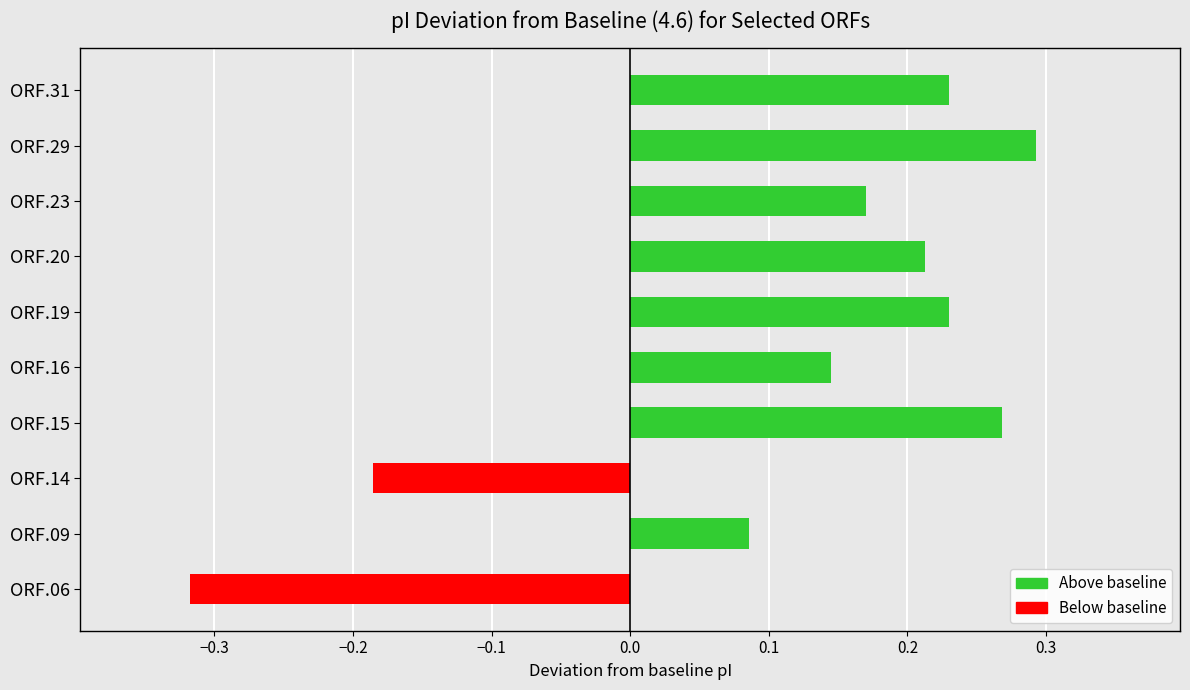

How many bars are there in total?

10